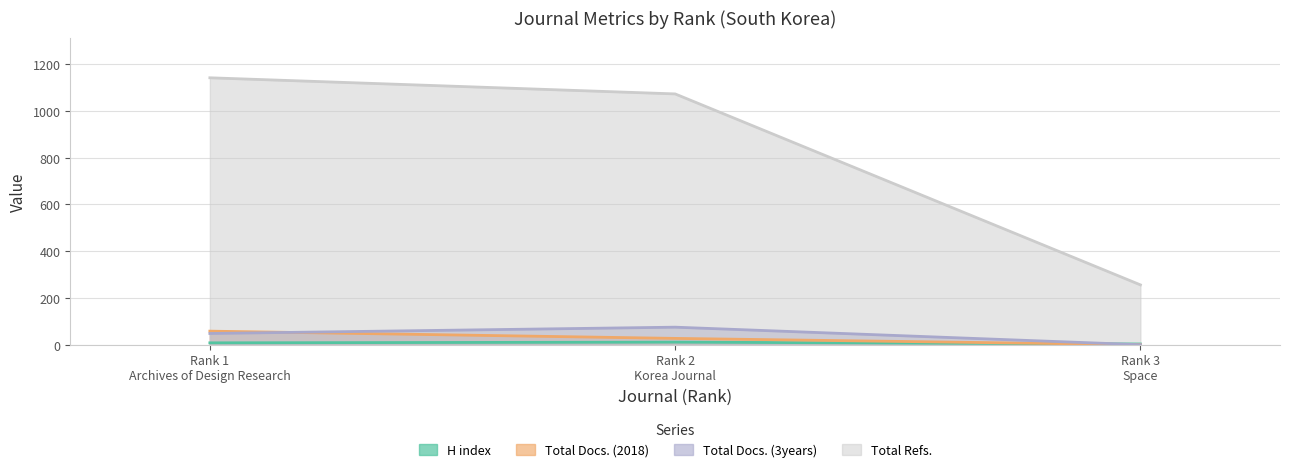

What are all the series names shown in the legend?

H index, Total Docs. (2018), Total Docs. (3years), Total Refs.